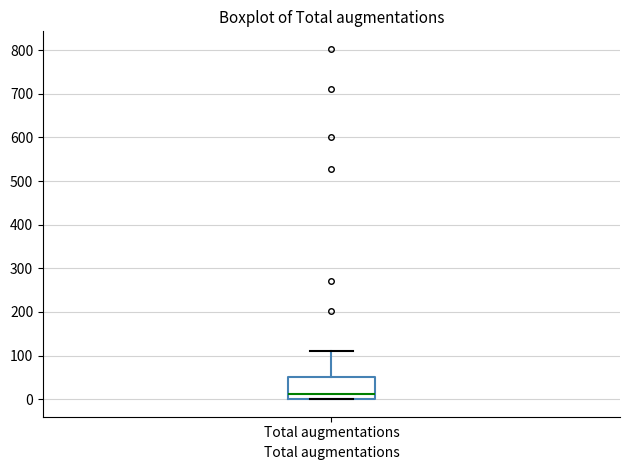

Where is the upper edge of the box for Total augmentations on the y-axis? The values are not printed on the chart, so give them approximately, as read against the axis.

50